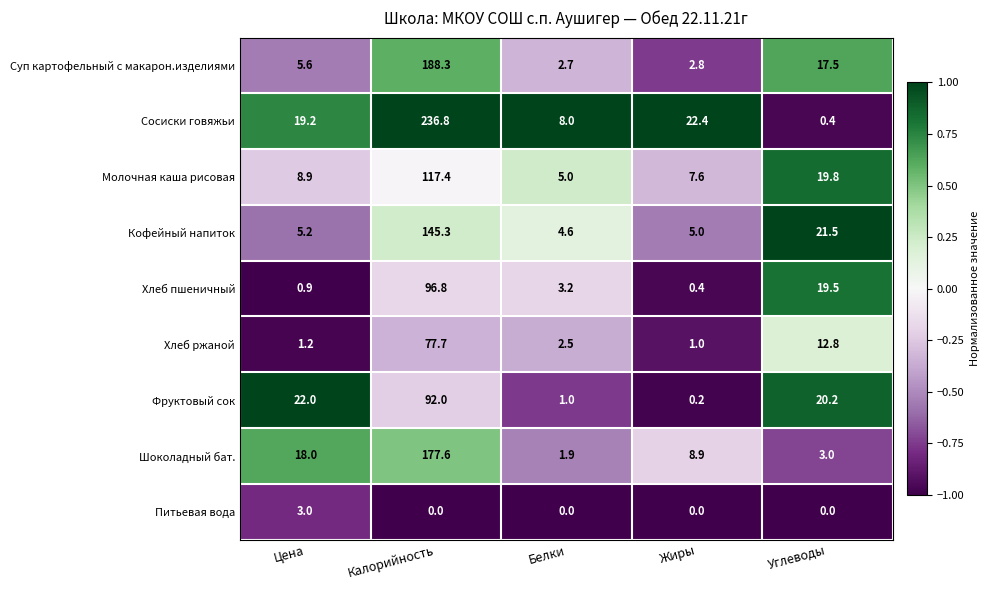

Rank the series by their maximum value, from lowest to highest.

Питьевая вода, Хлеб ржаной, Фруктовый сок, Хлеб пшеничный, Молочная каша рисовая, Кофейный напиток, Шоколадный бат., Суп картофельный с макарон.изделиями, Сосиски говяжьи